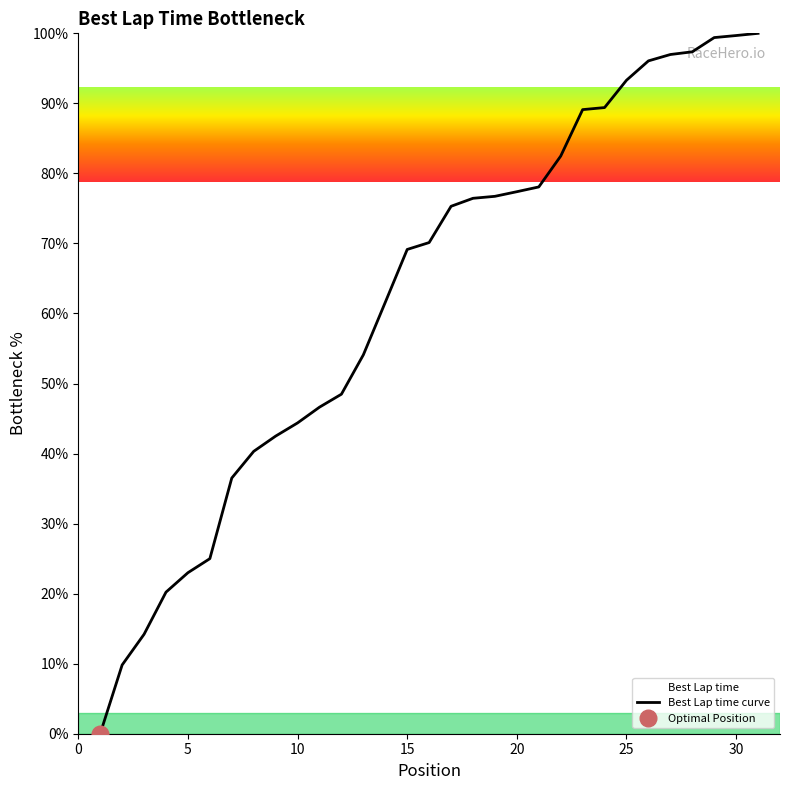

True or false: the data has more than 1 interior local peaks.

False